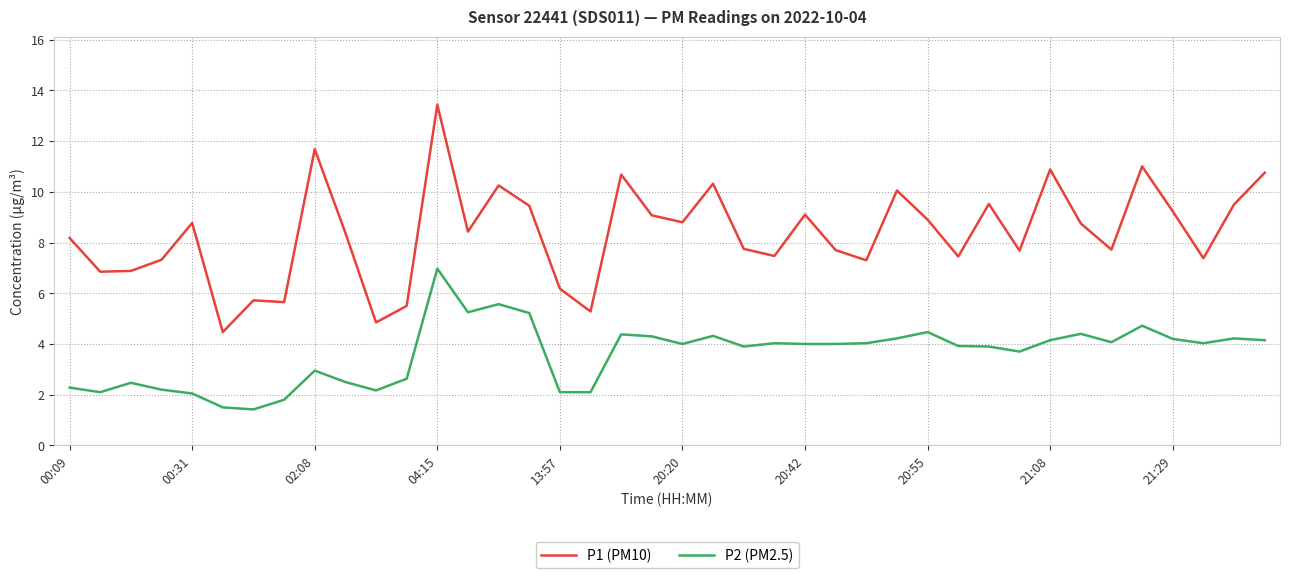

In P2 (PM2.5), how many points are higher than both neighbors (excluding endpoints)?

11